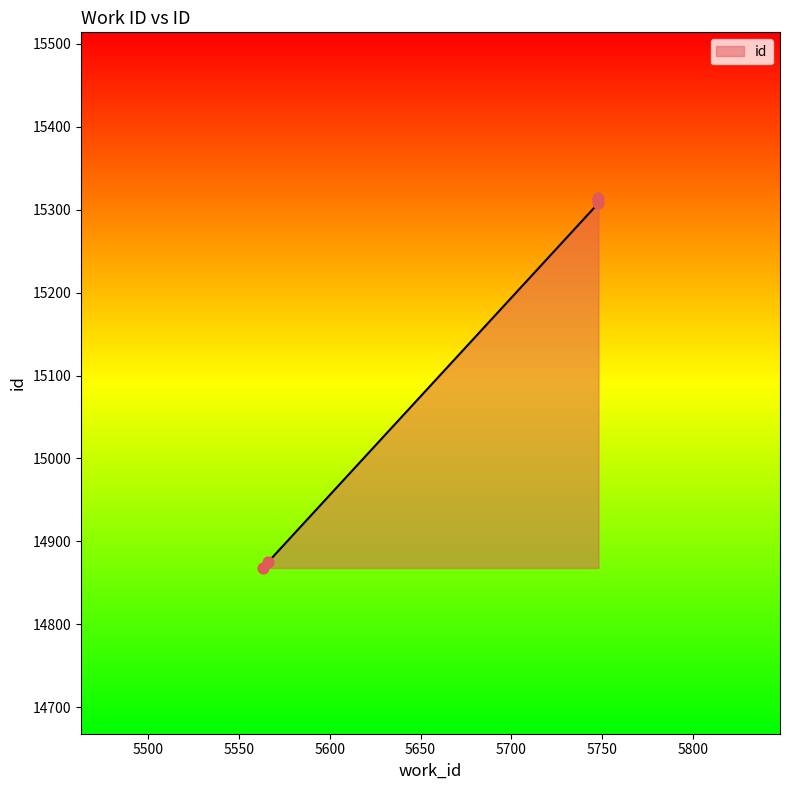

What is the ratio of the value at 5563 to the value at 5748?

1.0